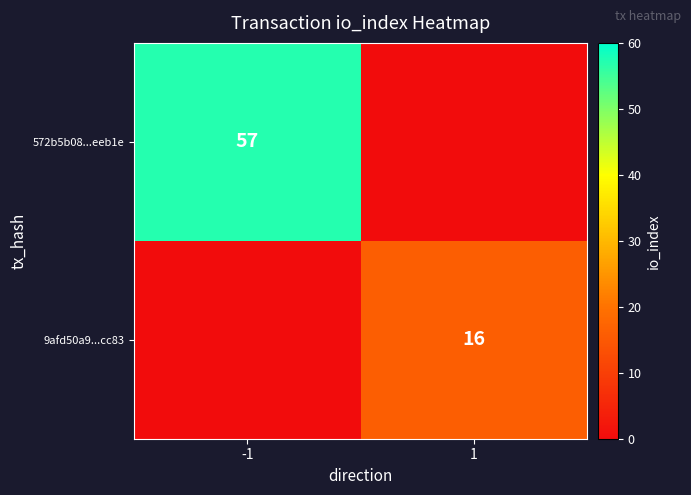

The 9afd50a9...cc83 series shows 26 at 1. True or false?

False